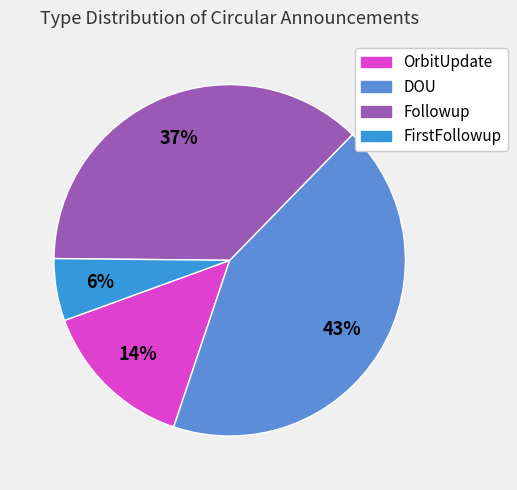

To the nearest percent, what is the difference between the largest and smallest slice percentages?

37%